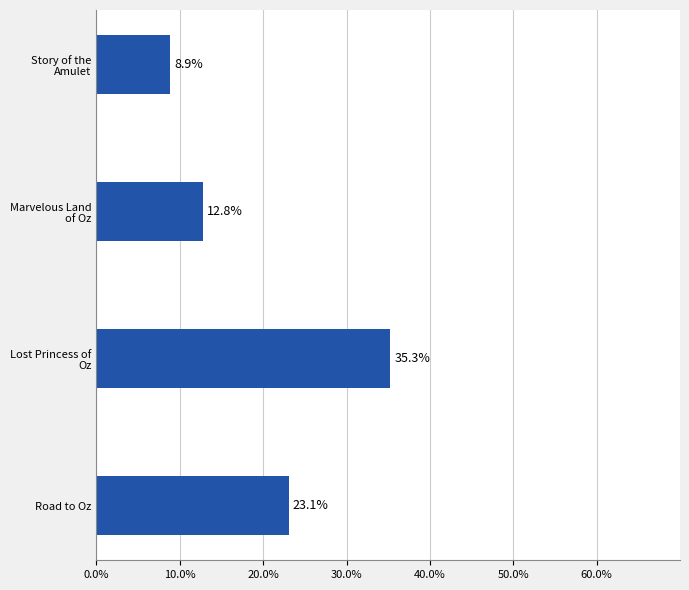

List the labels in order of value, smallest first.

Story of the
Amulet, Marvelous Land
of Oz, Road to Oz, Lost Princess of
Oz